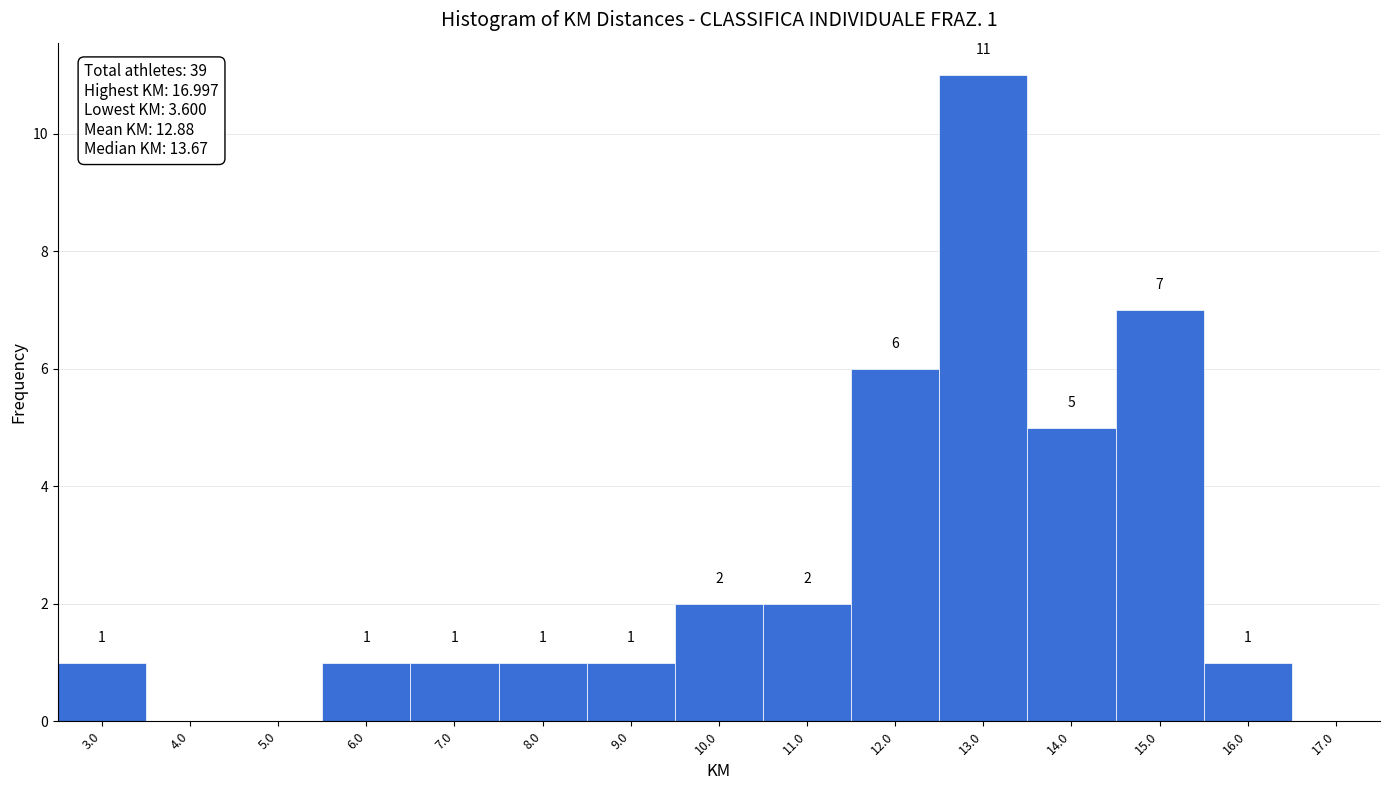

Reading right to left, list all the values displayed in this chart.

16.0=1	15.0=7	14.0=5	13.0=11	12.0=6	11.0=2	10.0=2	9.0=1	8.0=1	7.0=1	6.0=1	5.0=0	4.0=0	3.0=1